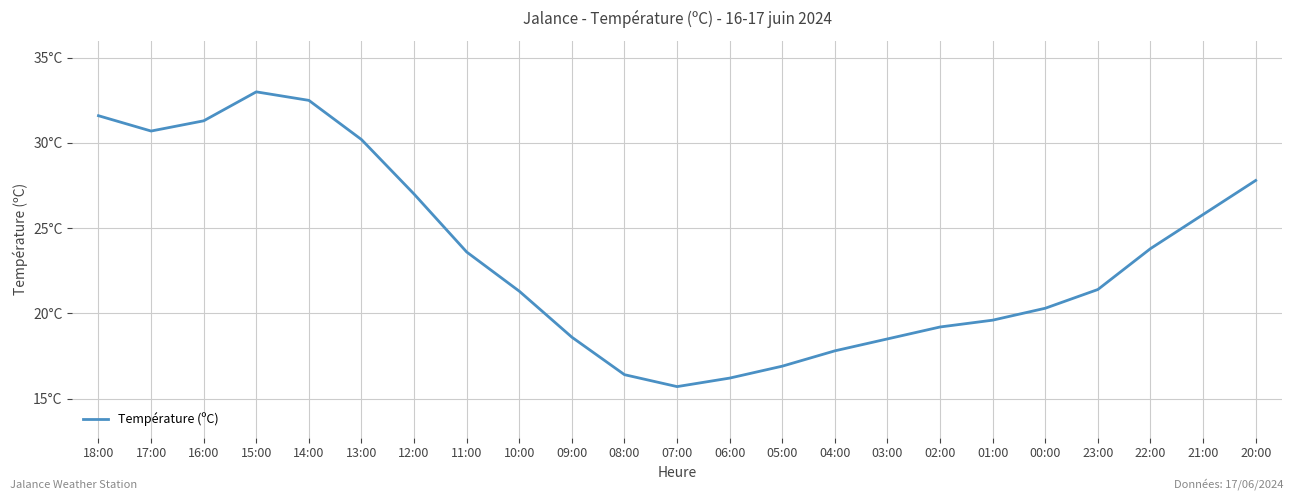

What is the label of the 19th point from the right?

14:00